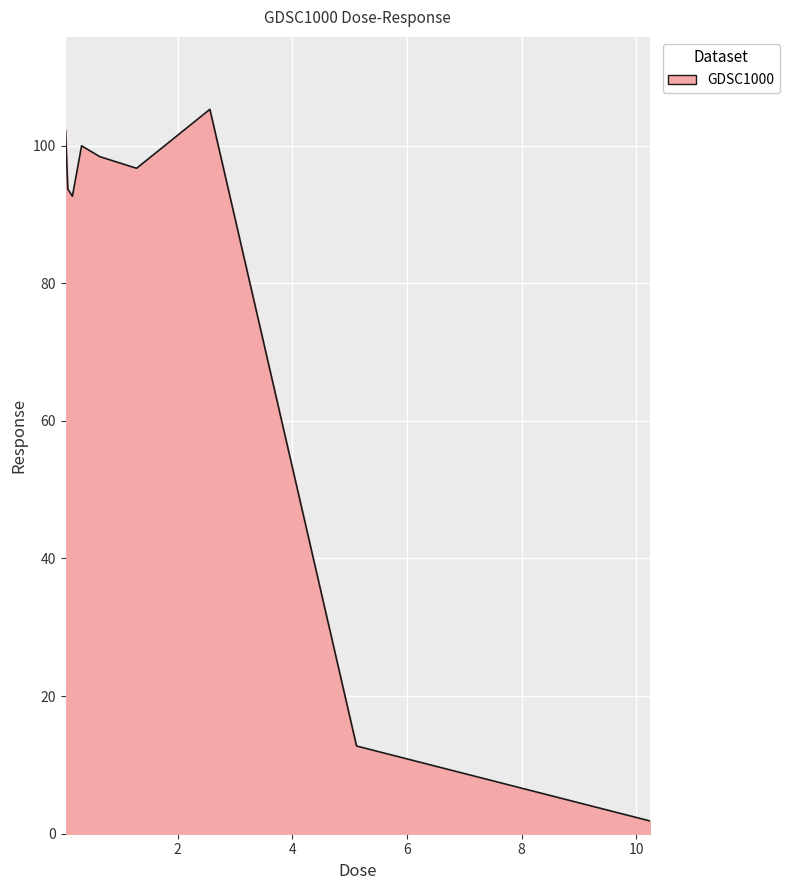

What is the maximum value shown in the chart?

105.3